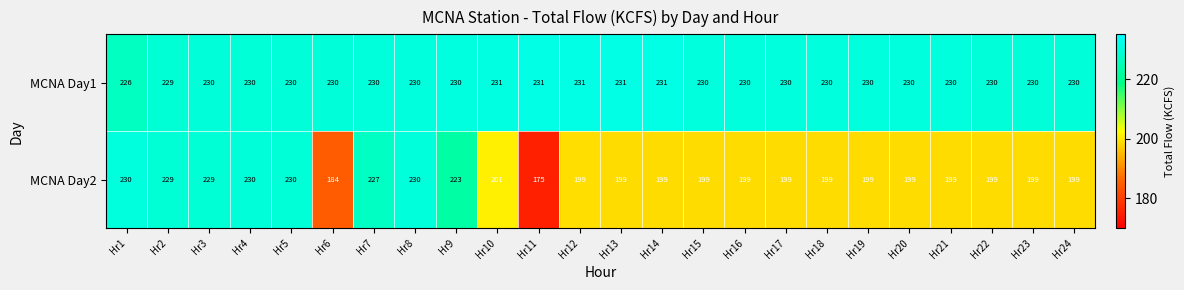

Is it true that MCNA Day1 equals 231 at Hr13?

True